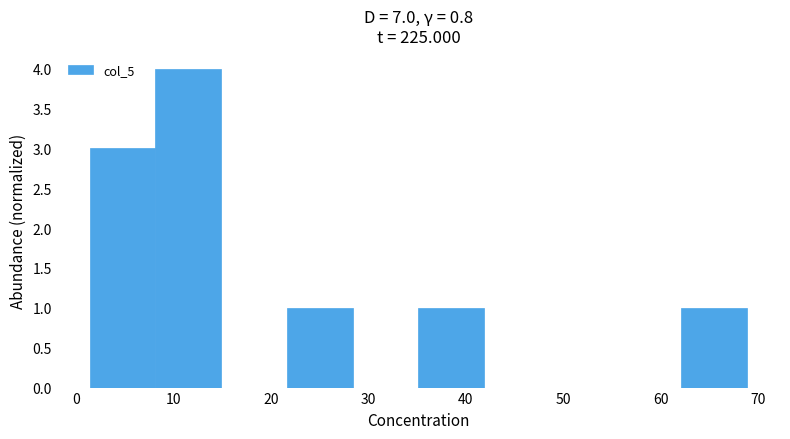

Over which range of the x-axis is the bar tallest?

8 to 15